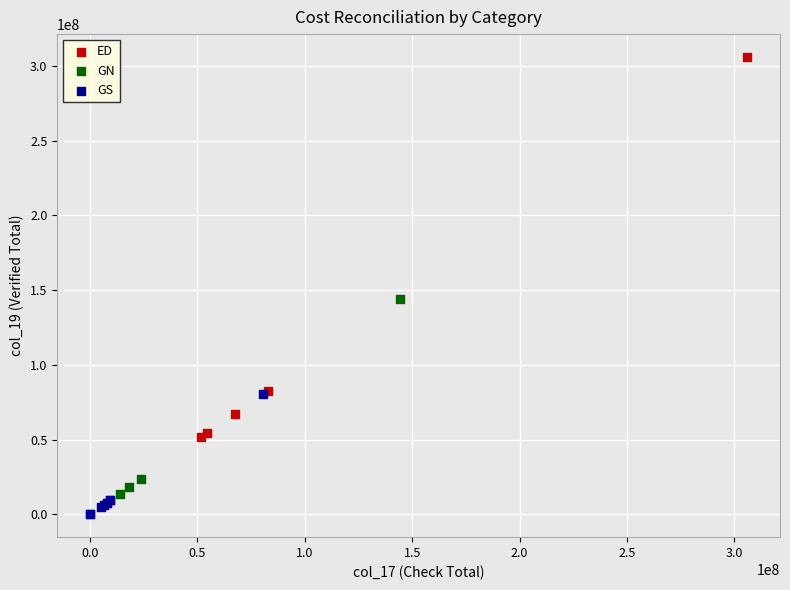

Which series has the widest spread of Y values?

ED